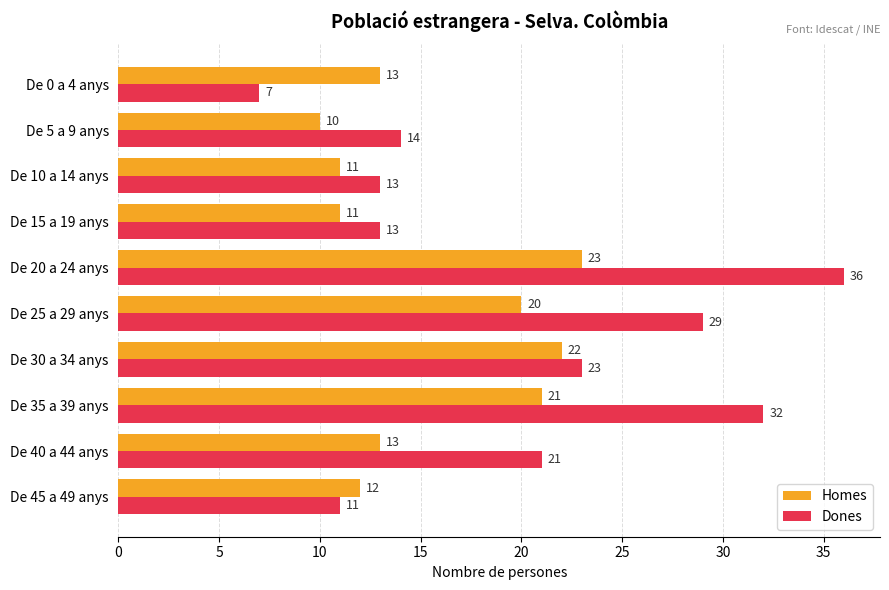

True or false: Dones has a value of 13 at De 15 a 19 anys.

True